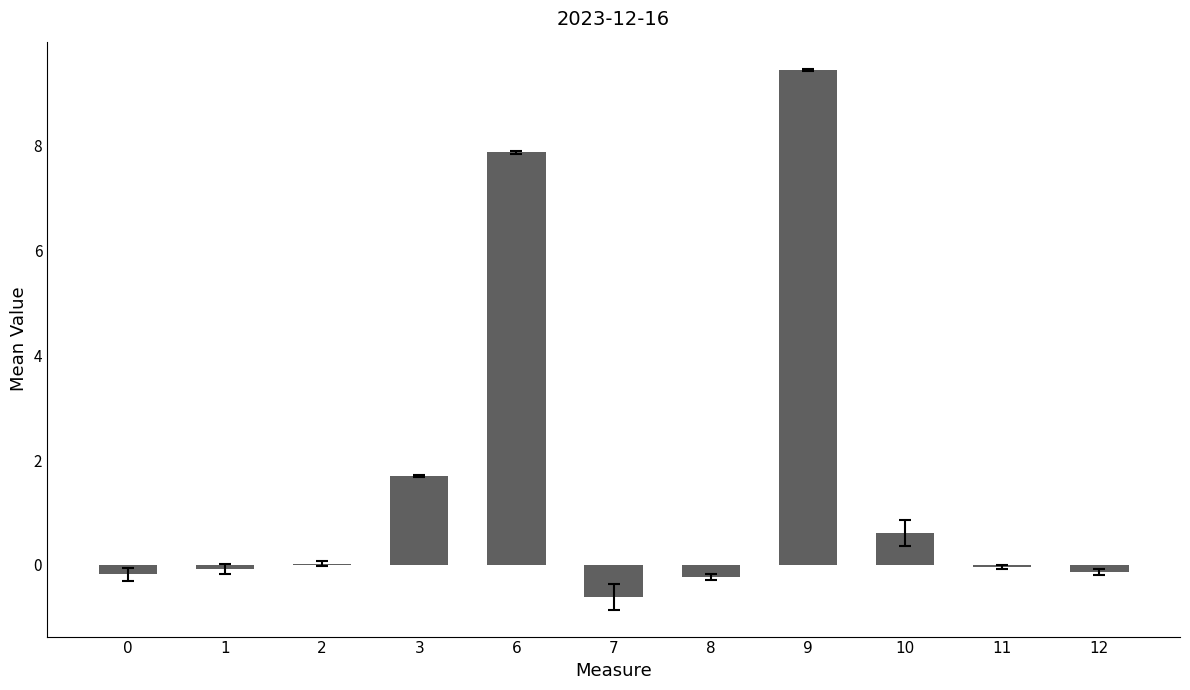

What is the sum of all values?

18.4